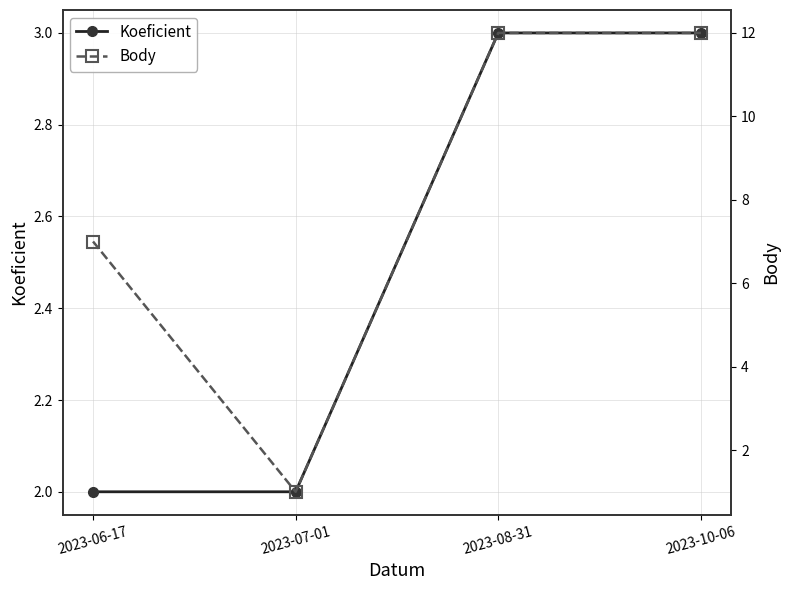

What is the difference between the second highest and second lowest values in the Body series?

5